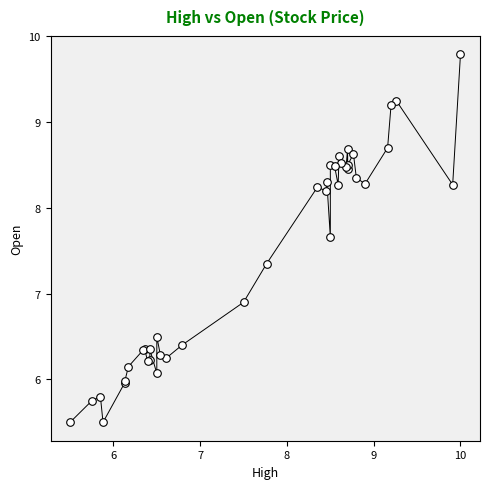

What Y value in the scatter plot is closest to 7?

6.9